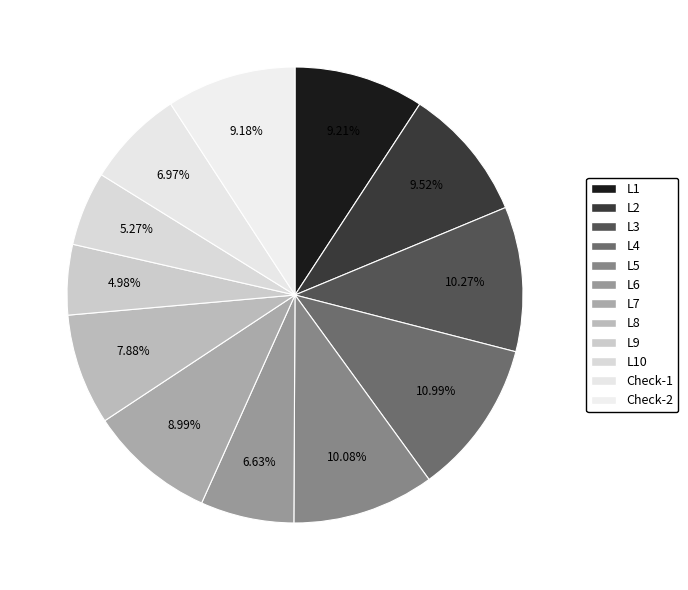

Count the number of slices in the pie.

12